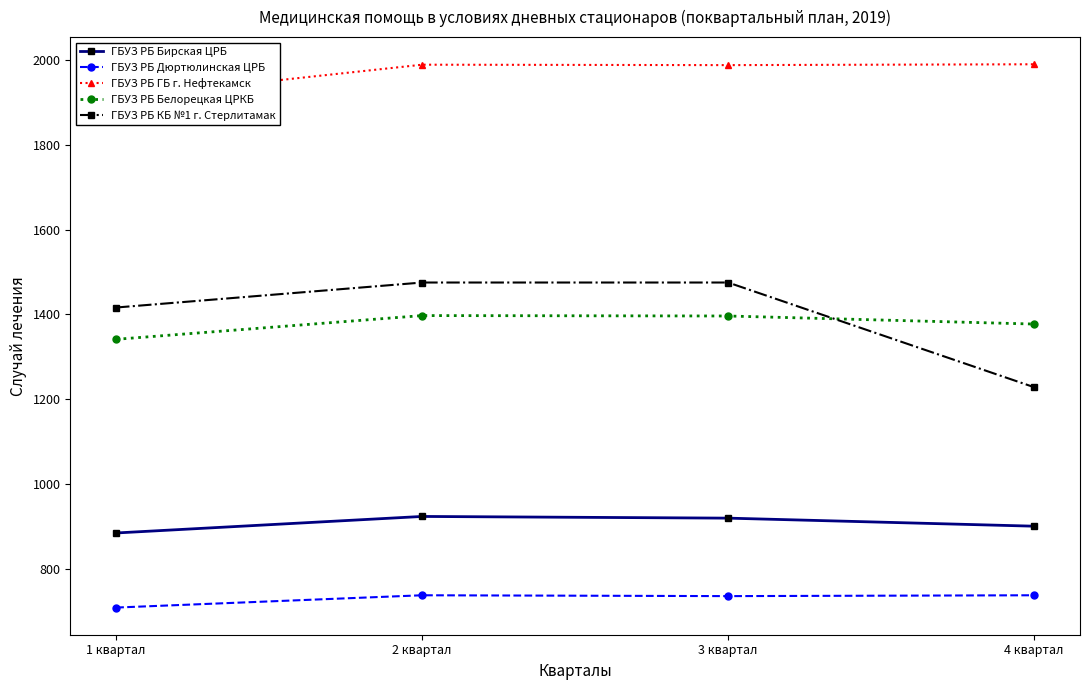

At which label does ГБУЗ РБ Белорецкая ЦРКБ reach its peak?

2 квартал